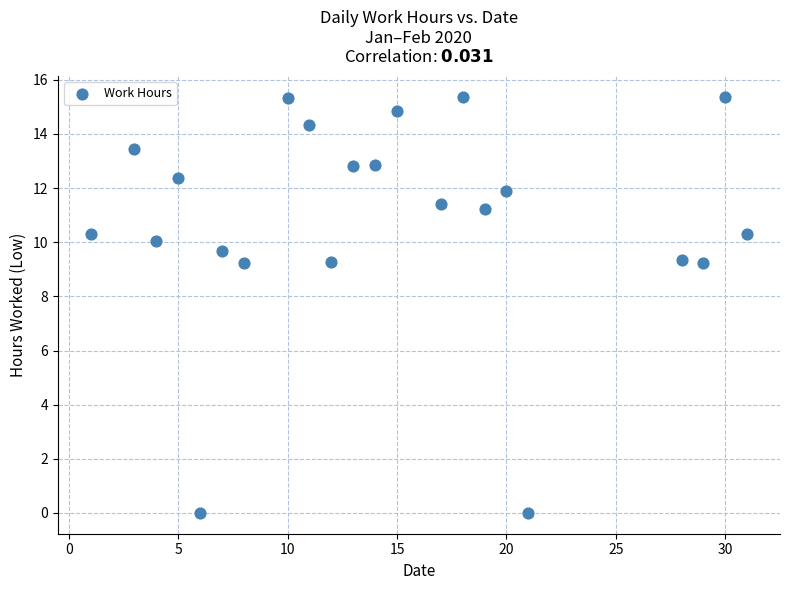

What is the range of X values (max minus min)?

30.0